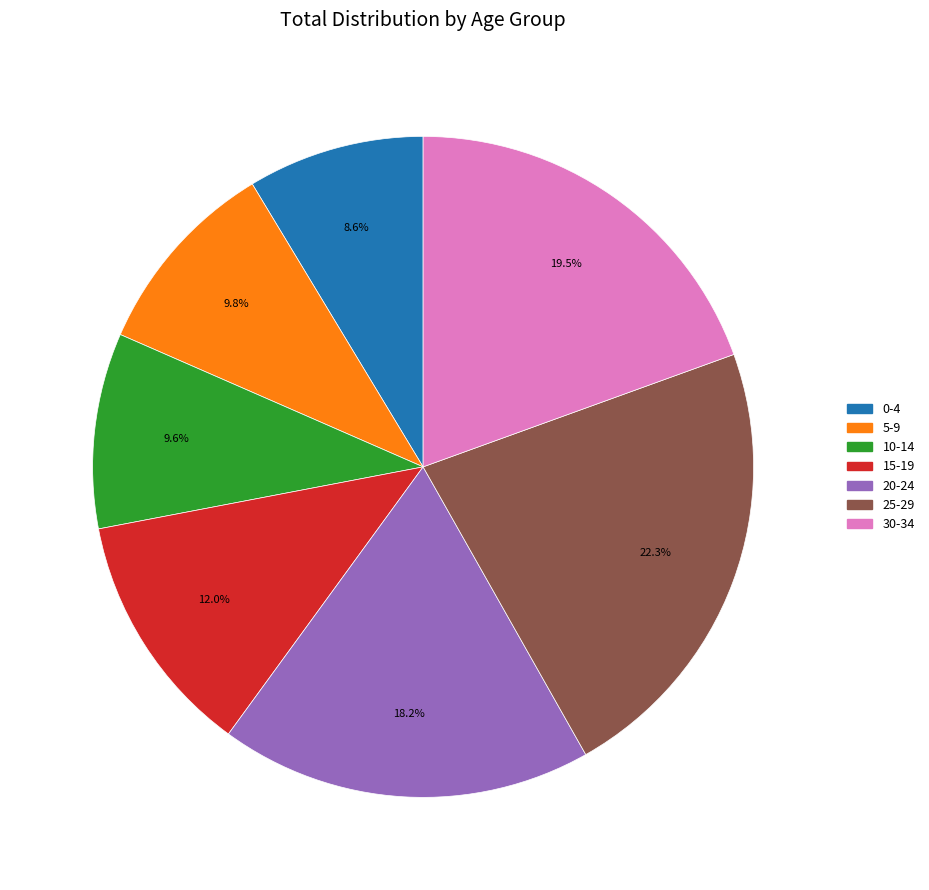

To the nearest percent, what percentage of the pie is 20-24?

18%